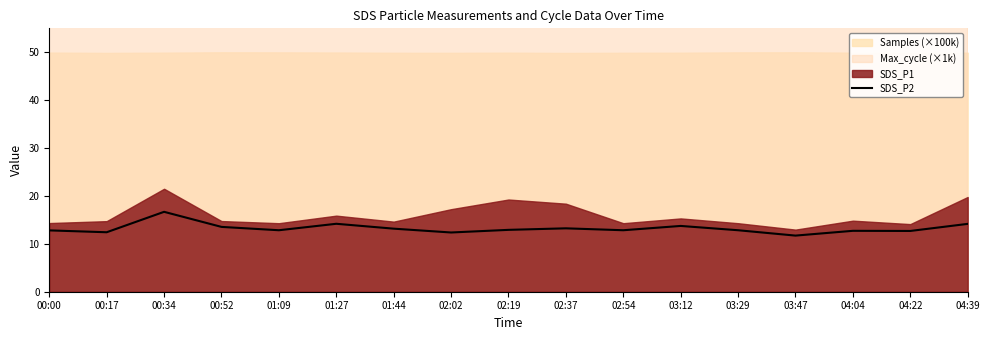

The chart shows a value of 11.7 at 03:47. True or false?

True